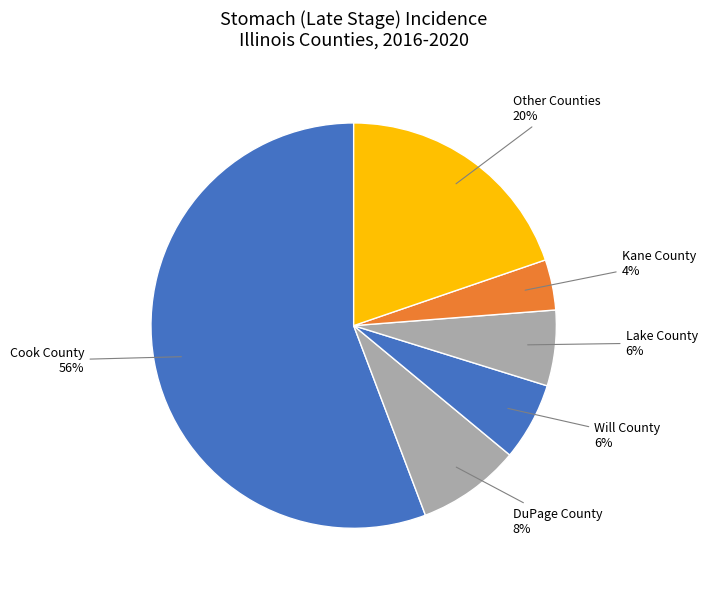

Does any single category account for the majority?

Yes